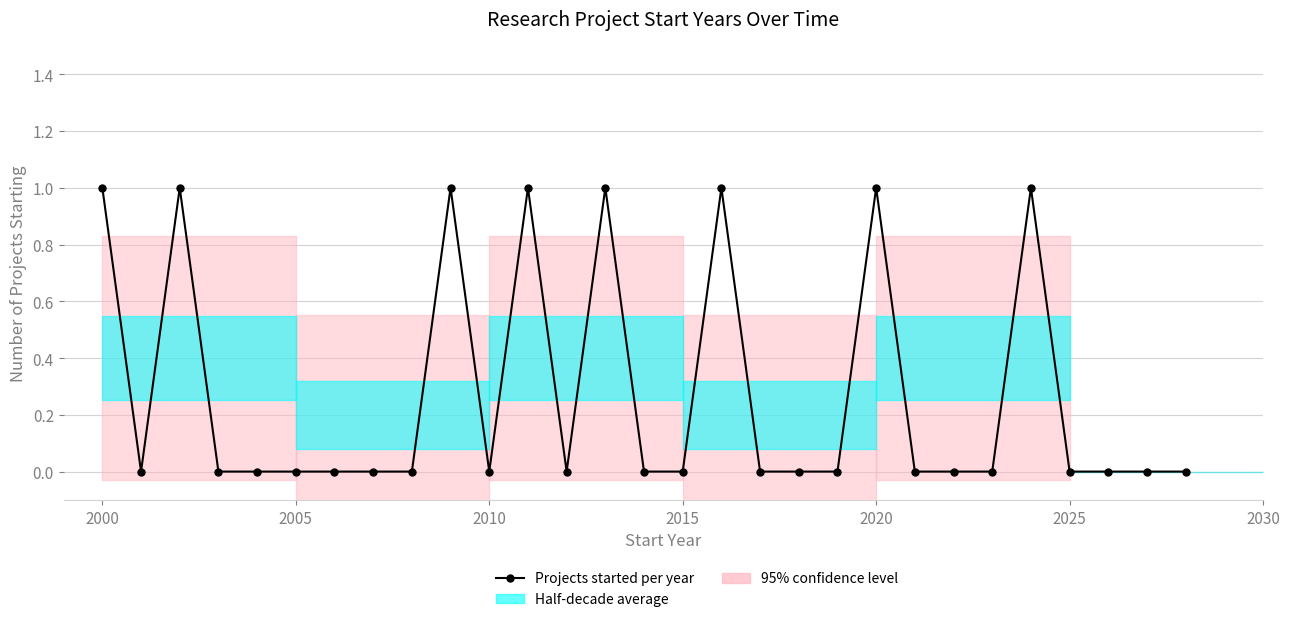

What is the sum of all values?

8